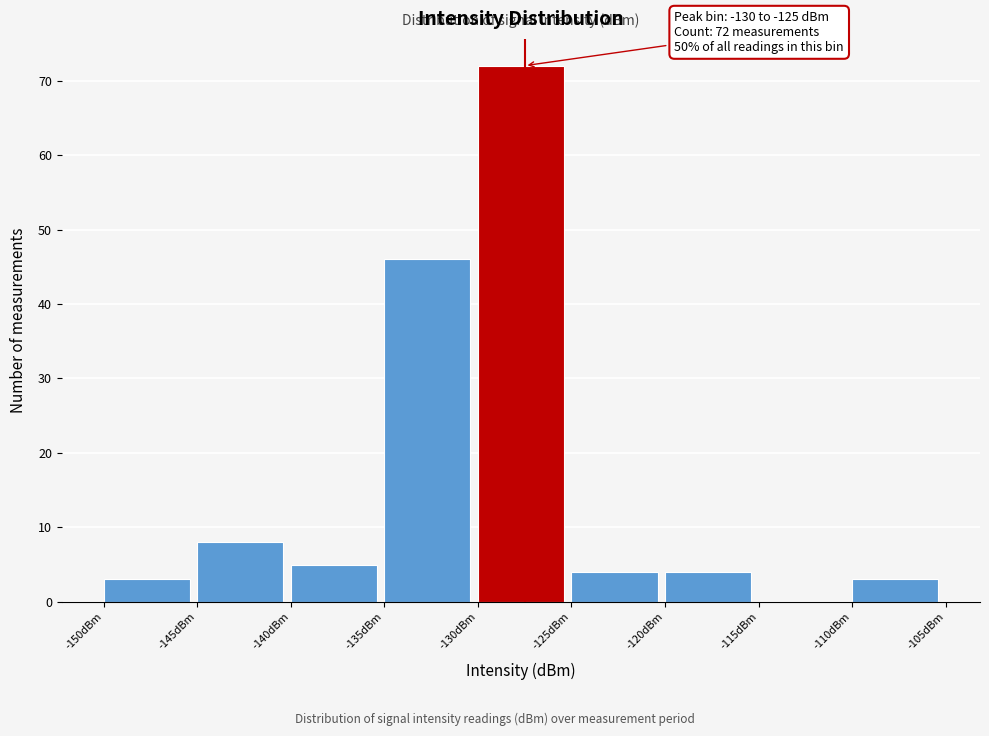

Over which range of the x-axis is the bar tallest?

-130 to -125